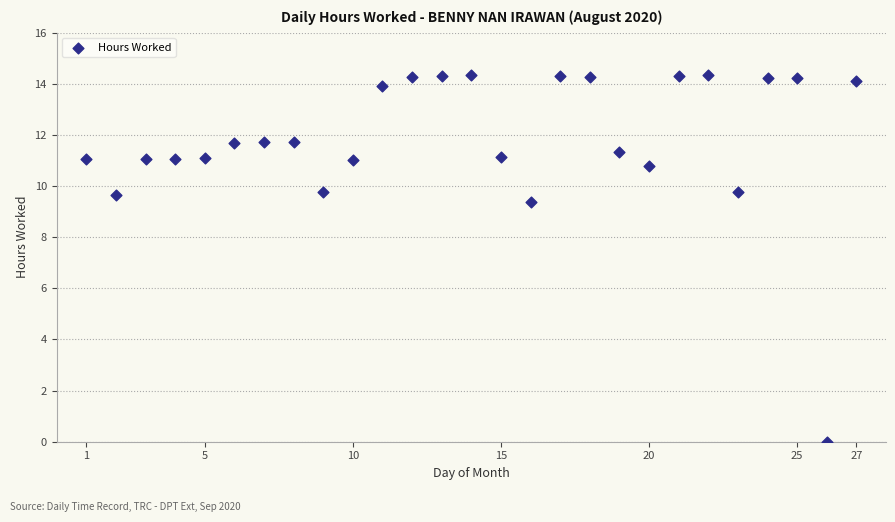

What Y value in the scatter plot is closest to 7?

9.4